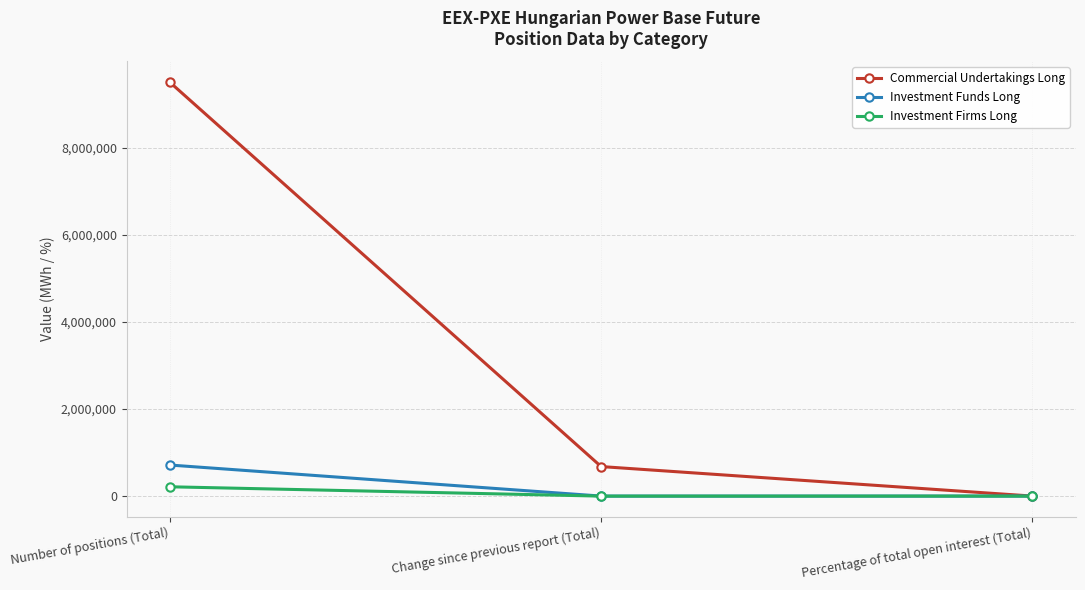

Which series has the largest total across all categories?

Commercial Undertakings Long